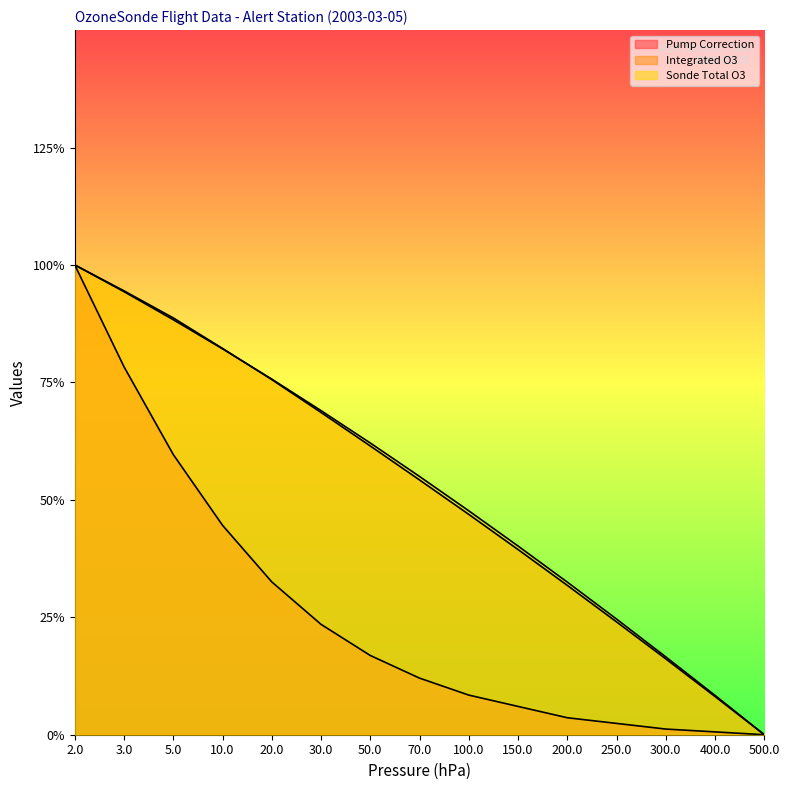

True or false: Pump Correction and Integrated O3 intersect in this chart.

False